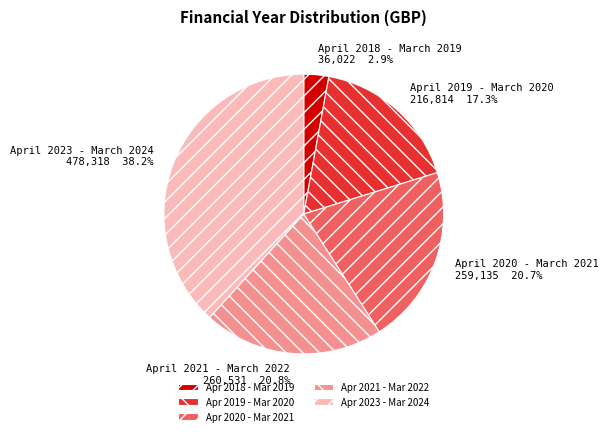

Which category has the biggest portion of the pie?

Apr 2023 - Mar 2024